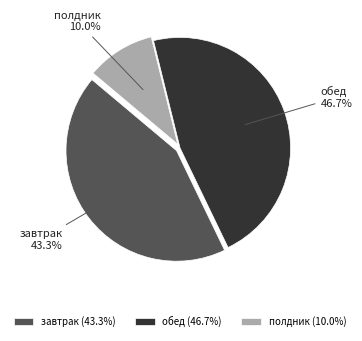

How many segments does this pie chart have?

3